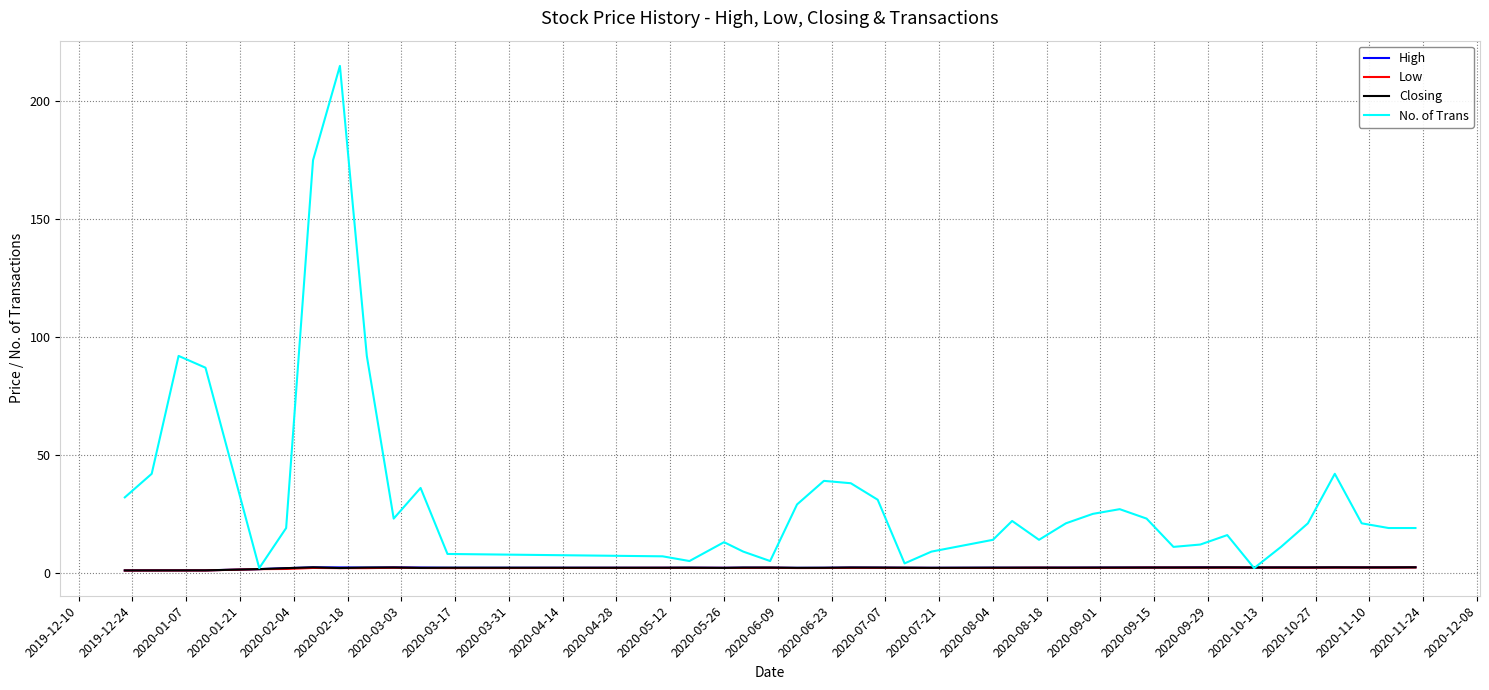

Which series has the largest range (max minus min)?

No. of Trans